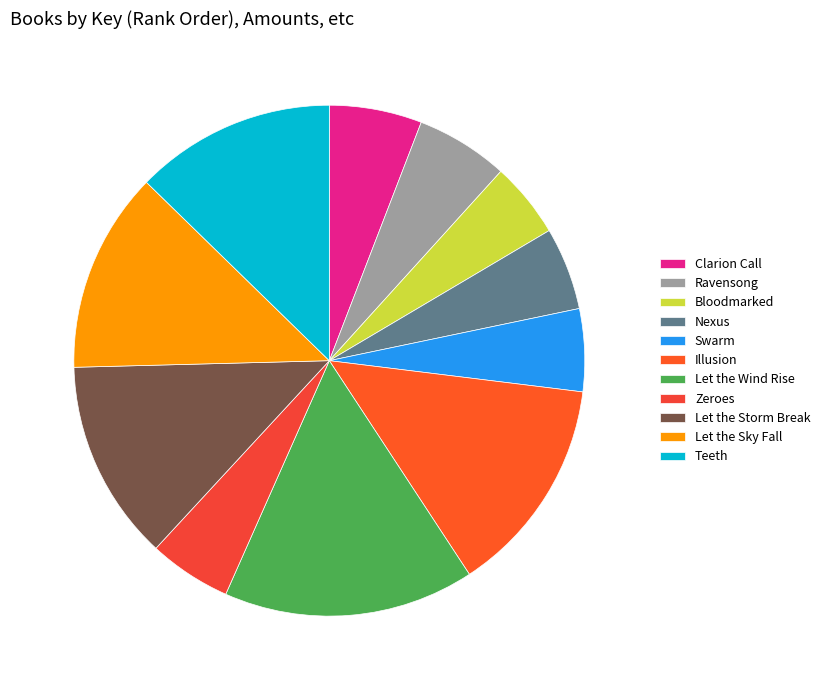

How many segments does this pie chart have?

11